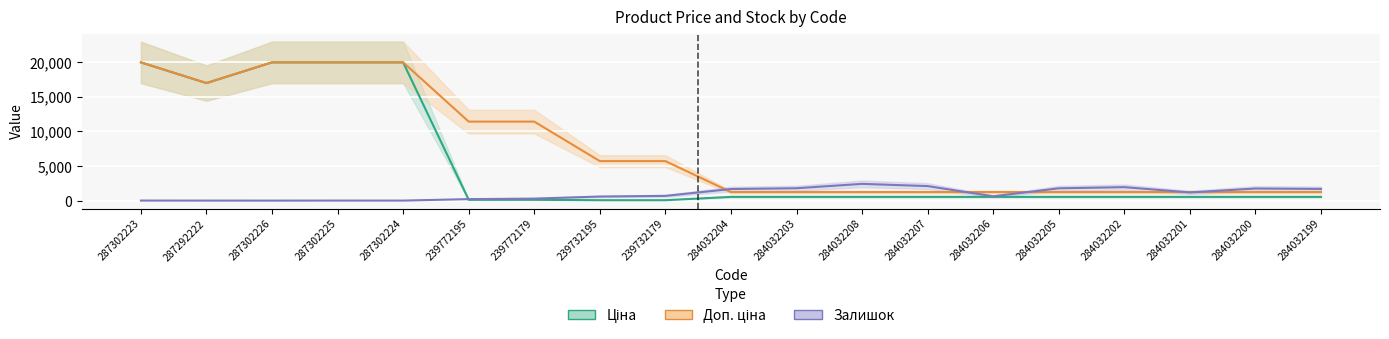

True or false: Доп. ціна has a value of 715.6 at 284032201.

False